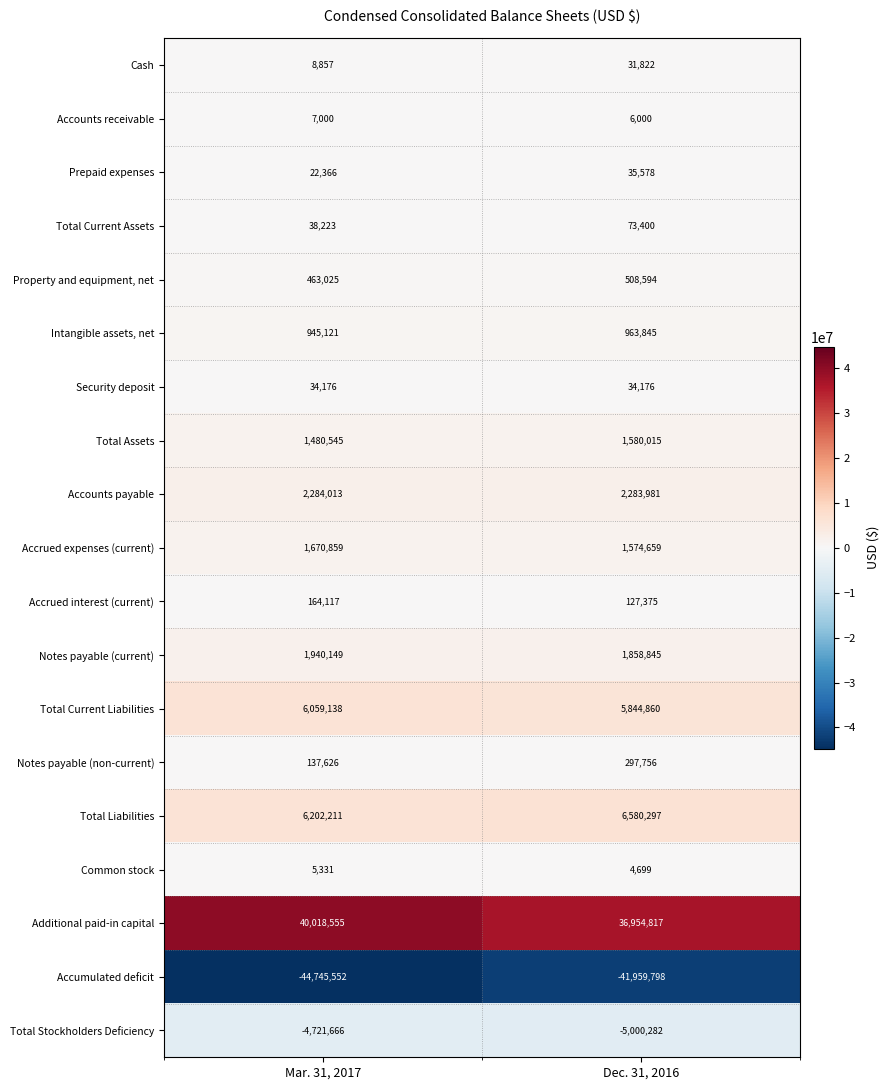

Which series changed the most between Mar. 31, 2017 and Dec. 31, 2016?

Additional paid-in capital